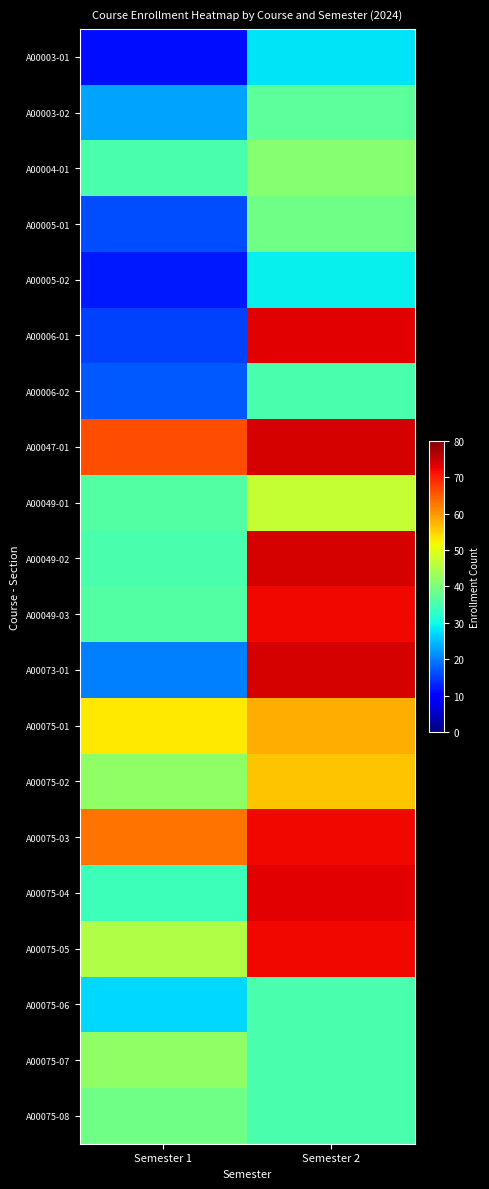

Rank the series by their maximum value, from lowest to highest.

A00003-01, A00005-02, A00006-02, A00075-06, A00003-02, A00005-01, A00075-08, A00004-01, A00075-07, A00049-01, A00075-02, A00075-01, A00049-03, A00075-03, A00075-05, A00006-01, A00075-04, A00047-01, A00049-02, A00073-01